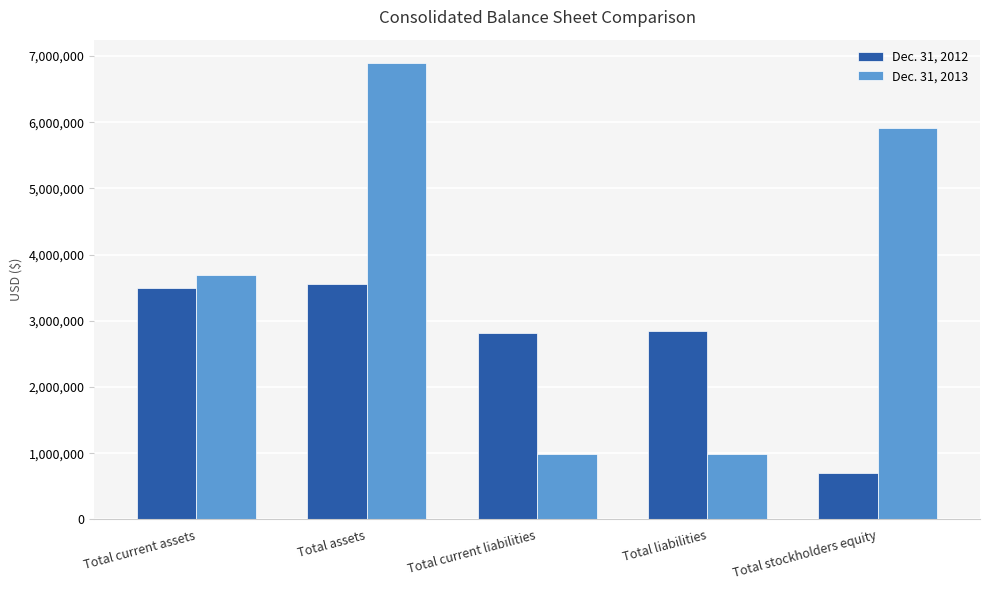

What is the lowest value of the Dec. 31, 2012 series?

699121